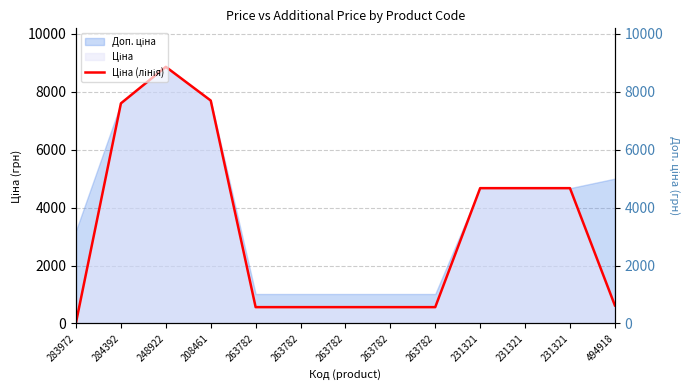

Which has a higher value, 263782 or 231321?

231321